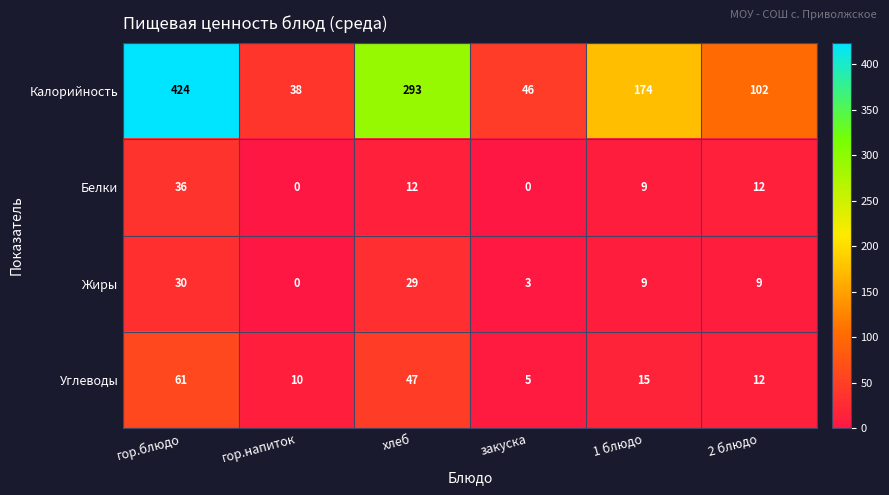

Which series has the widest spread of values?

Калорийность